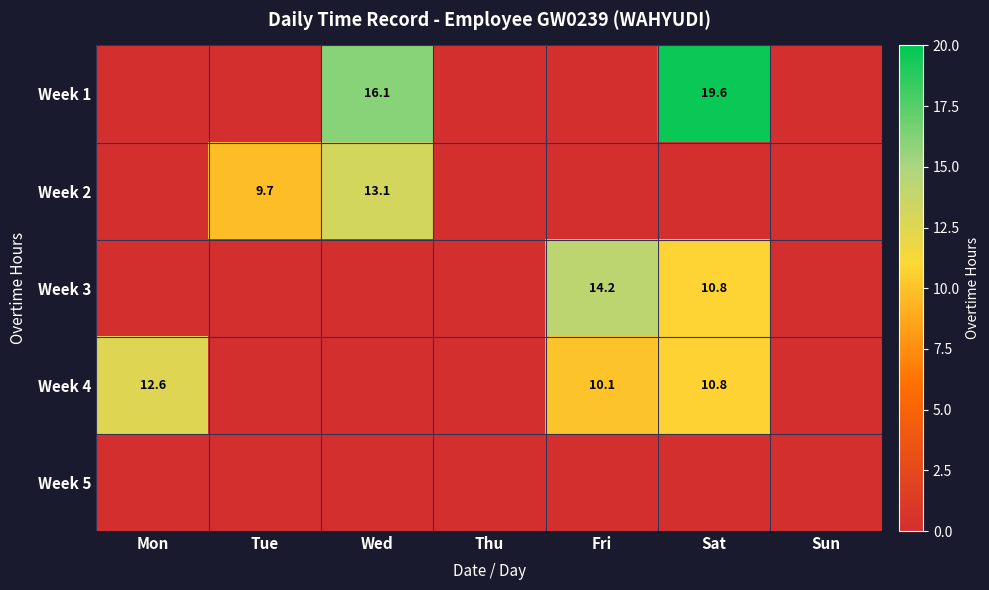

How many categories are shown in the chart?

7